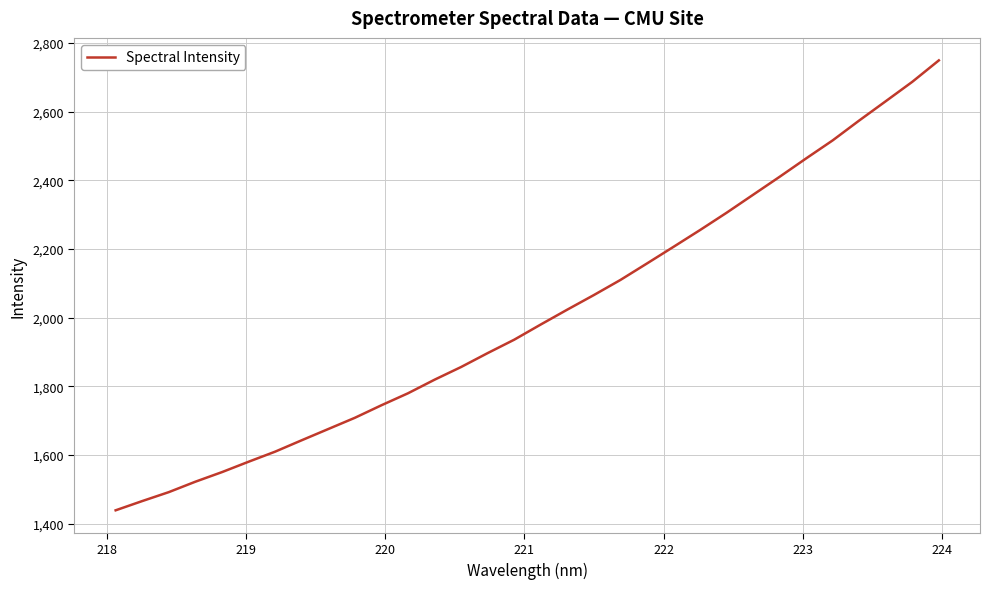

What is the maximum value shown in the chart?

2749.5